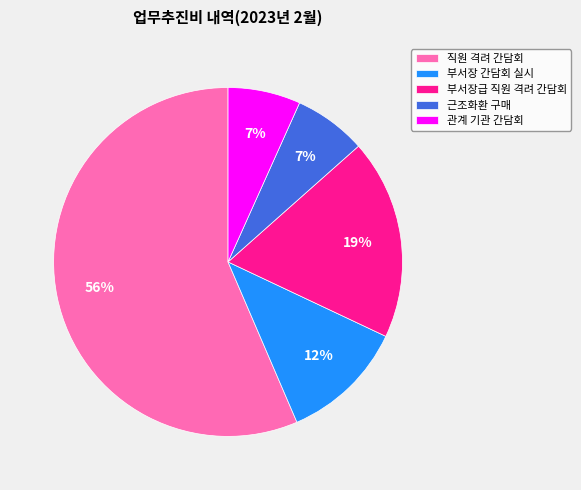

To the nearest percent, what is the average slice percentage?

20%